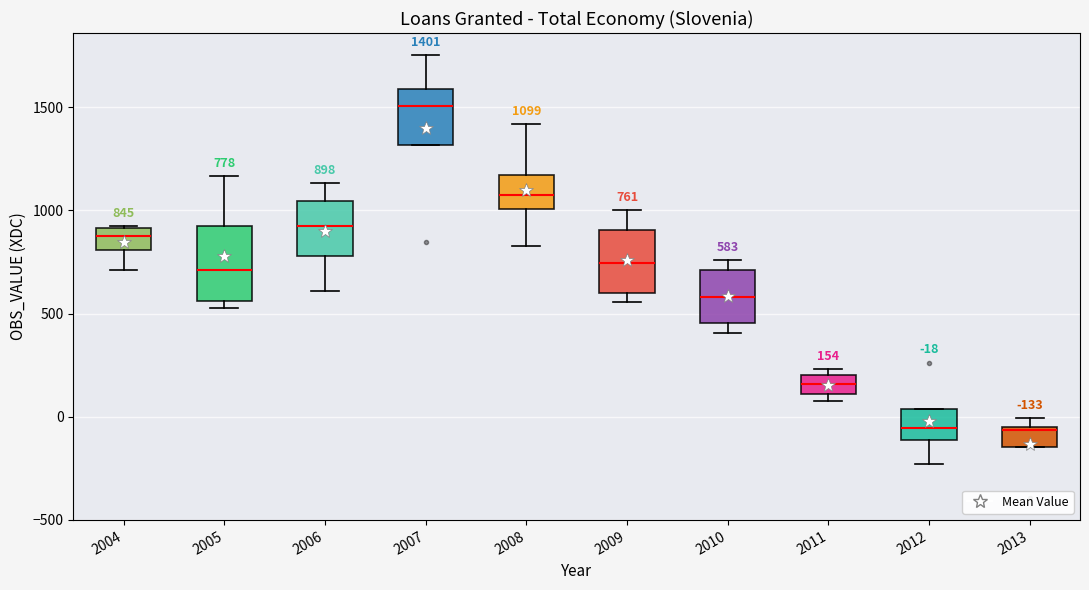

Which box is the tallest, from its lower edge to its upper edge?

2005